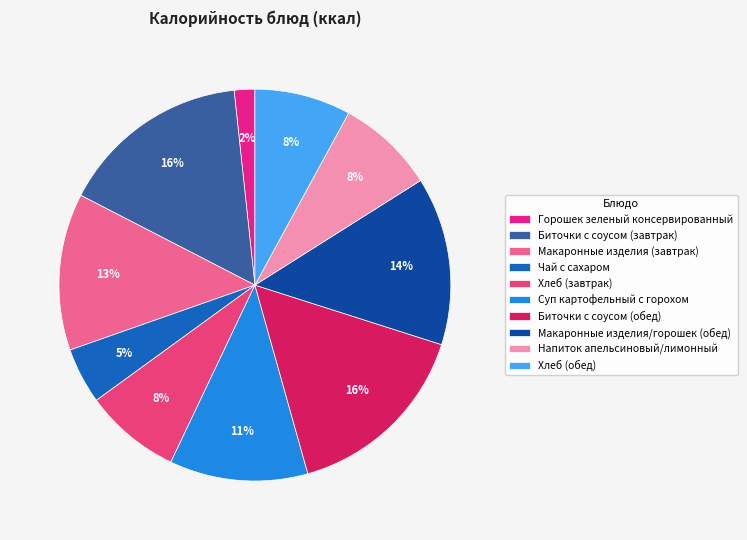

To the nearest percent, what is the difference between the largest and smallest slice percentages?

14%